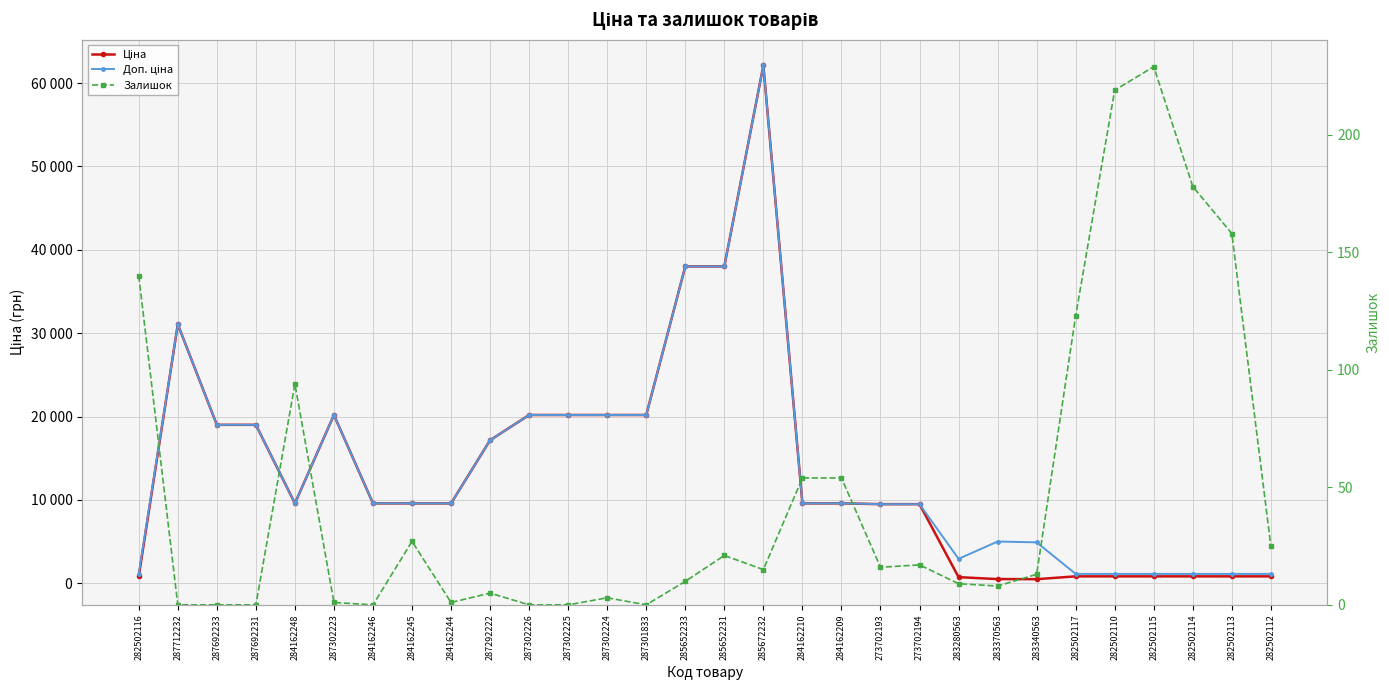

What is the sum of the Доп. ціна values at 287301833 and 284162209?

29771.4